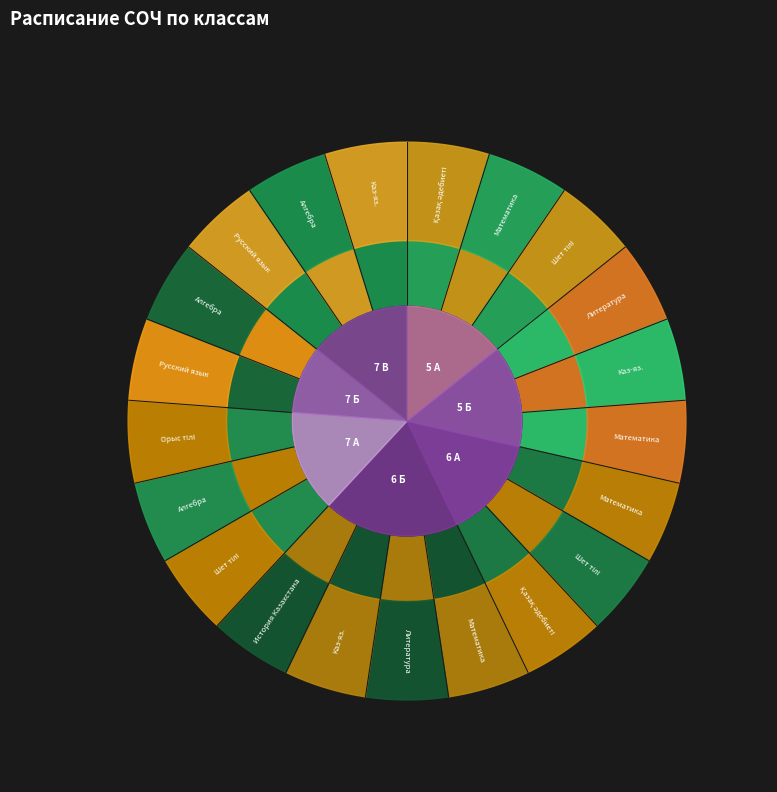

Is the sum of 6 А and 5 А greater than half?

No